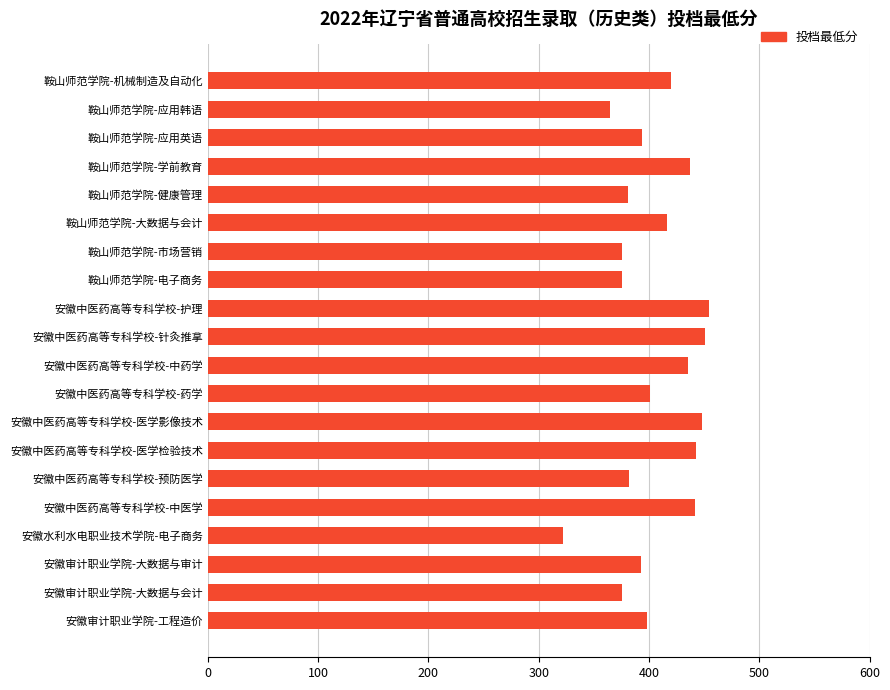

What is the greatest value displayed?

454